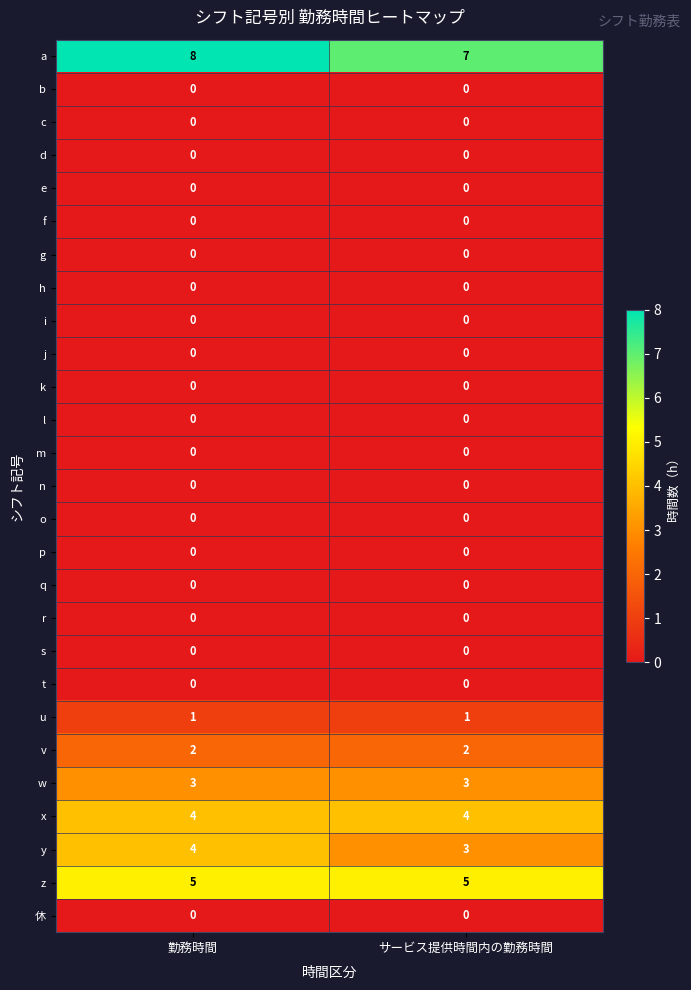

How many categories are shown in the chart?

2